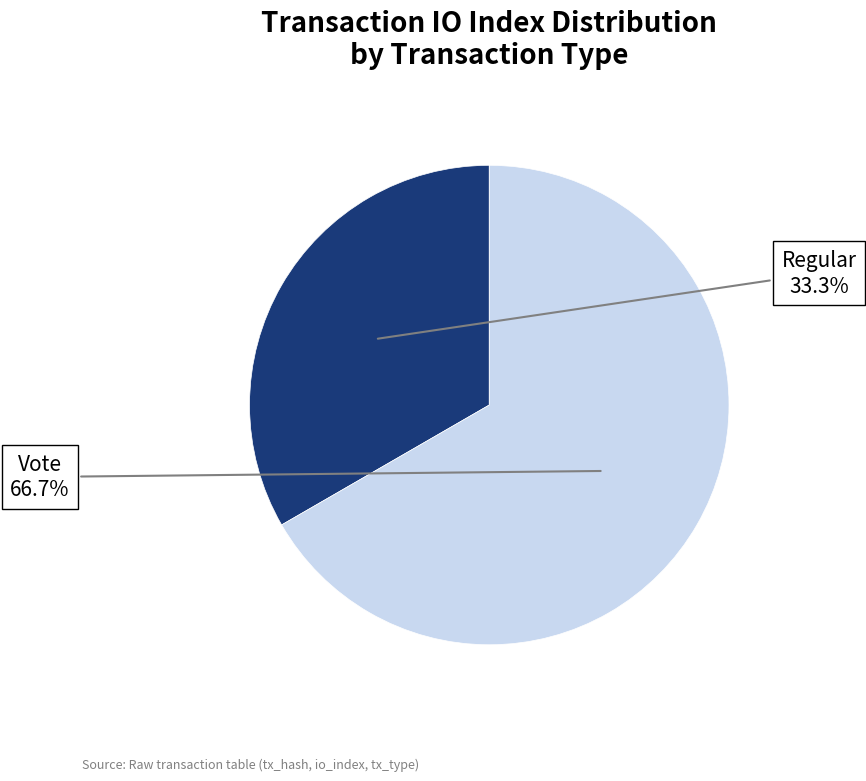

Is there any slice that represents more than half of the pie?

Yes